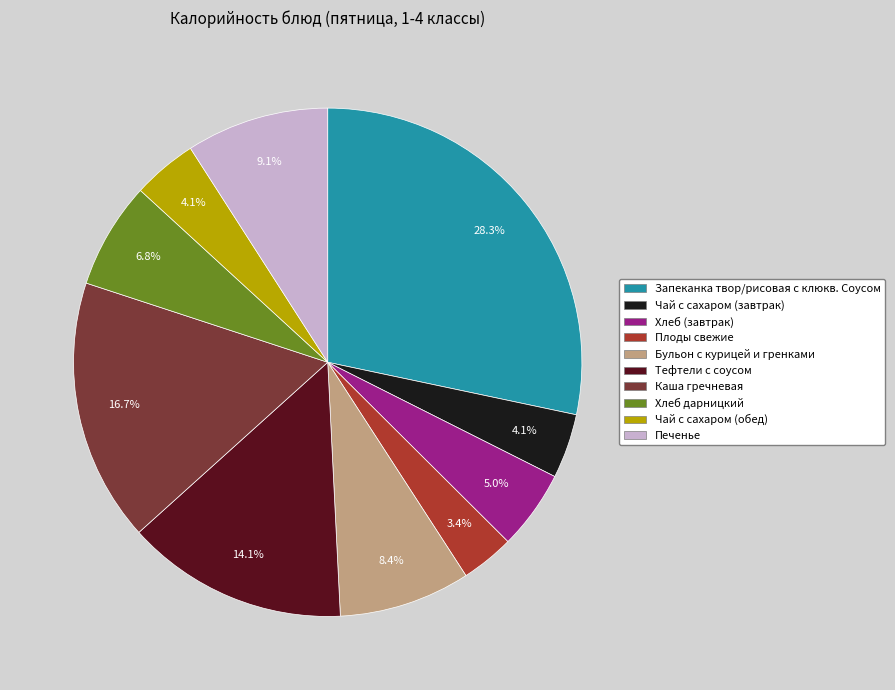

Approximately how many times larger is the value at Печенье compared to Чай с сахаром (завтрак)?

2.2